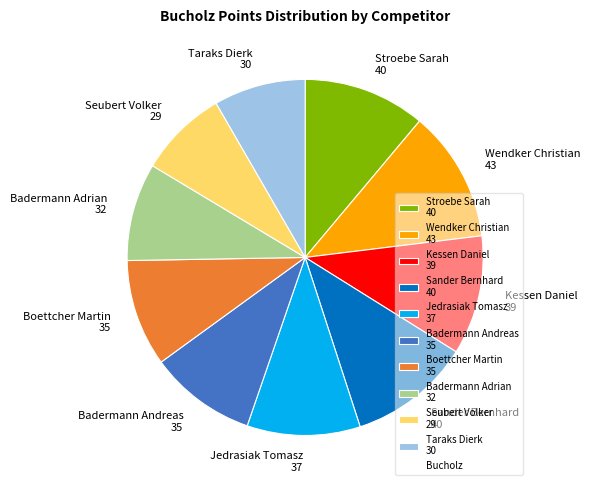

Which has a higher value, Stroebe Sarah 40 or Seubert Volker 29?

Stroebe Sarah 40